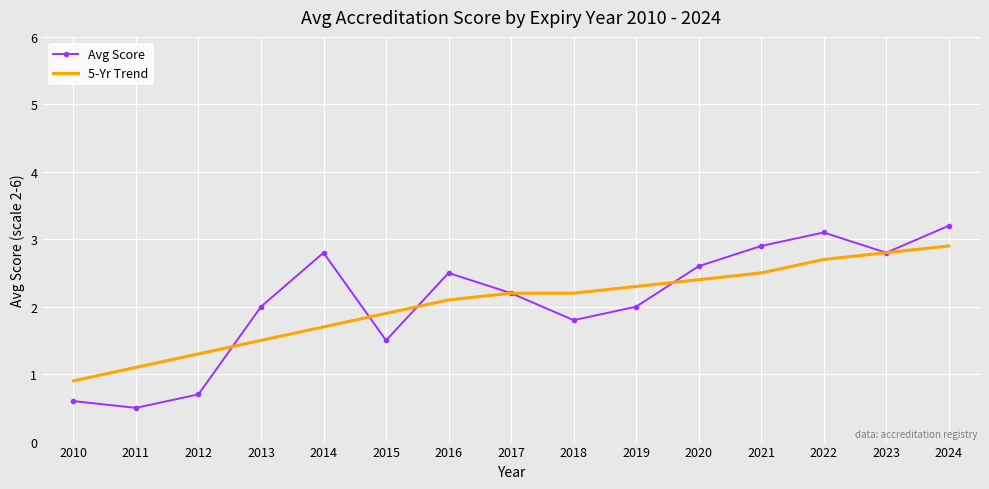

At which category is the sum across all series the highest?

2024